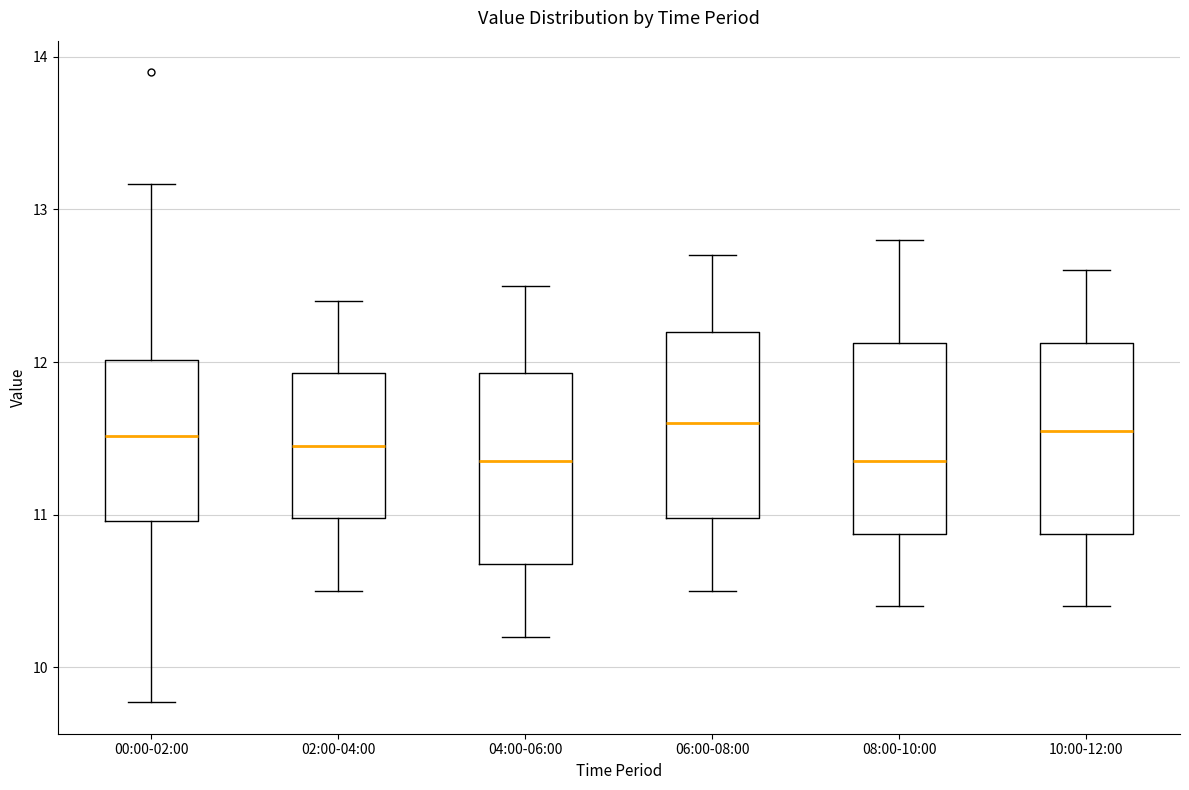

Where does the lower whisker of the box for 02:00-04:00 end on the y-axis? The values are not printed on the chart, so give them approximately, as read against the axis.

10.5